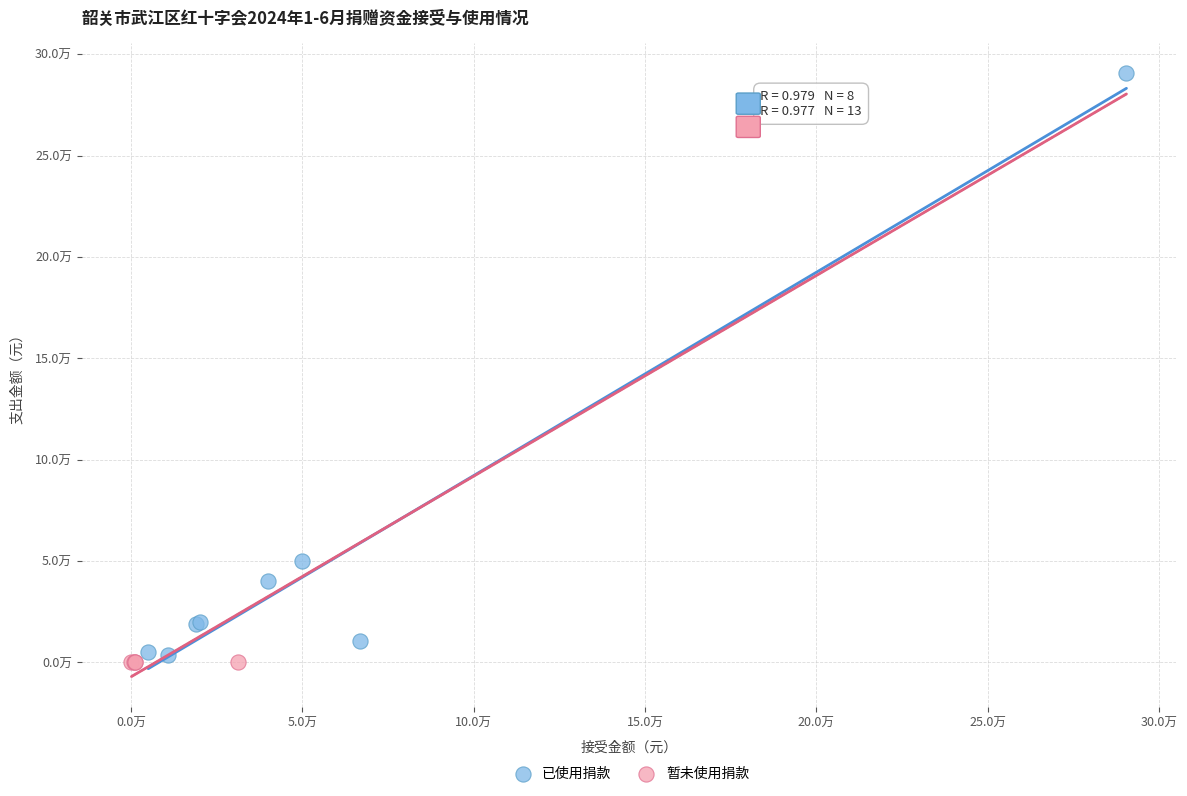

What are all the series names shown in the legend?

已使用捐款, 暂未使用捐款